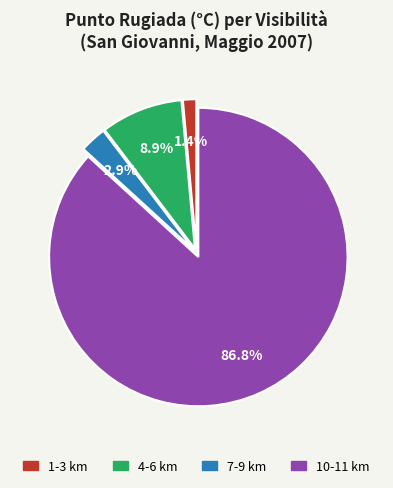

Is there a majority slice in this chart?

Yes